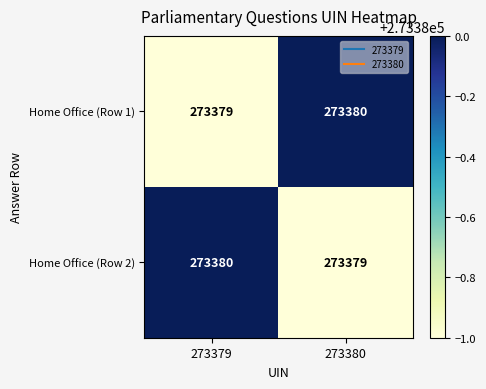

What is the total value across all series at 273380?

546759